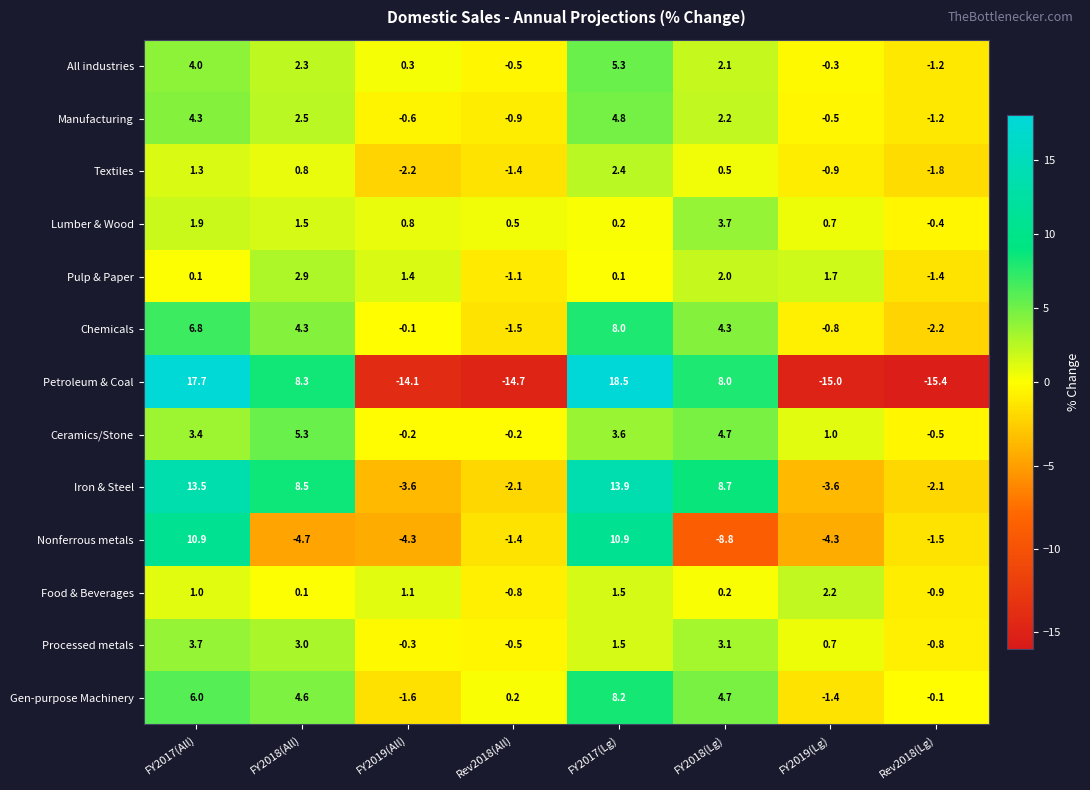

At which label is Nonferrous metals closest to 1?

Rev2018(All)